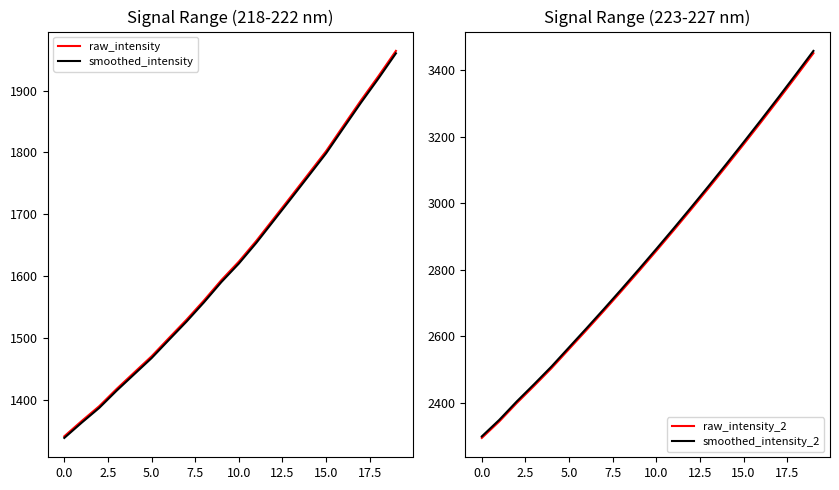

What is the highest value of the raw_intensity_2 series?

3451.0